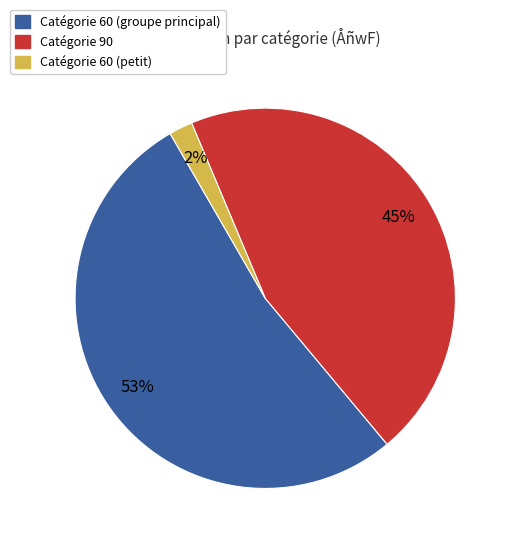

To the nearest percent, what percentage of the pie is Catégorie 60 (groupe principal)?

53%